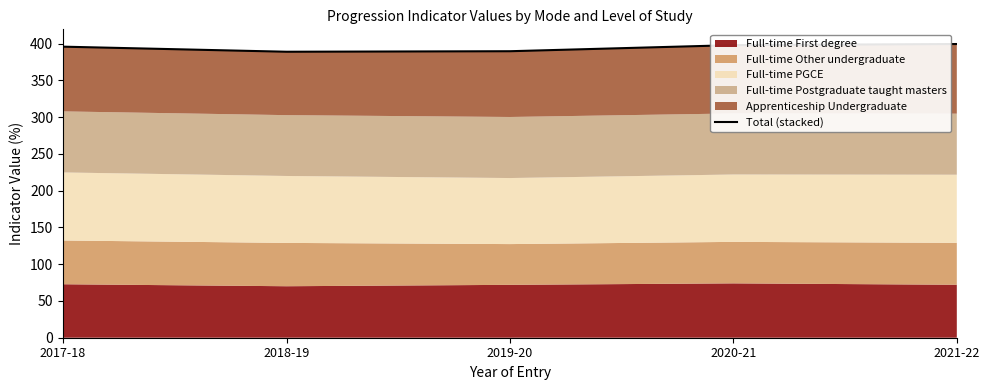

The value at 2017-18 is 172.3. True or false?

False